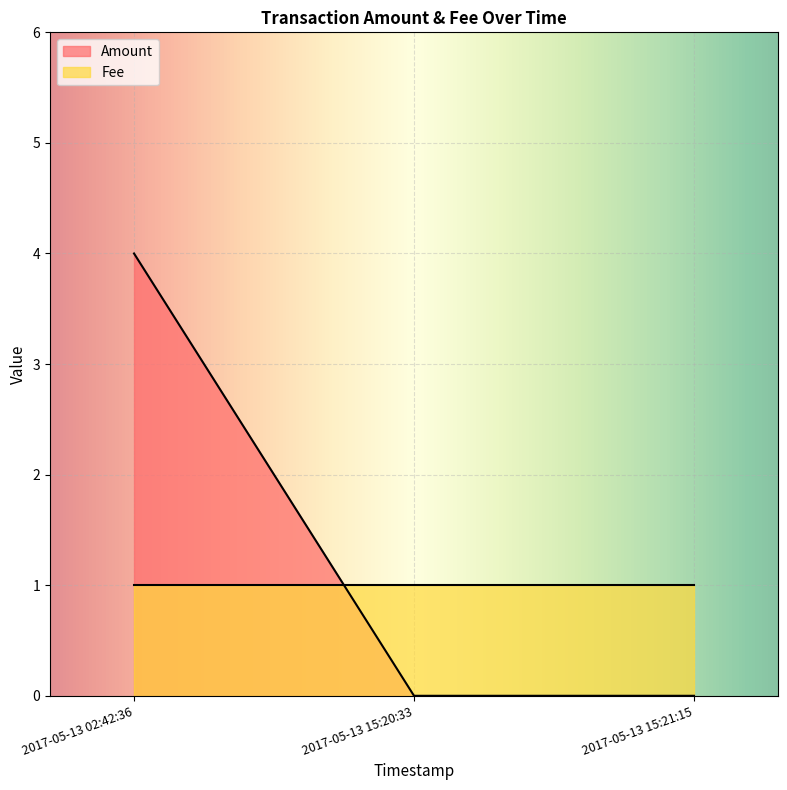

Reading left to right, list all the values displayed in this chart.

Amount: 2017-05-13 15:21:15=0	2017-05-13 15:20:33=0	2017-05-13 02:42:36=4
Fee: 2017-05-13 15:21:15=1	2017-05-13 15:20:33=1	2017-05-13 02:42:36=1